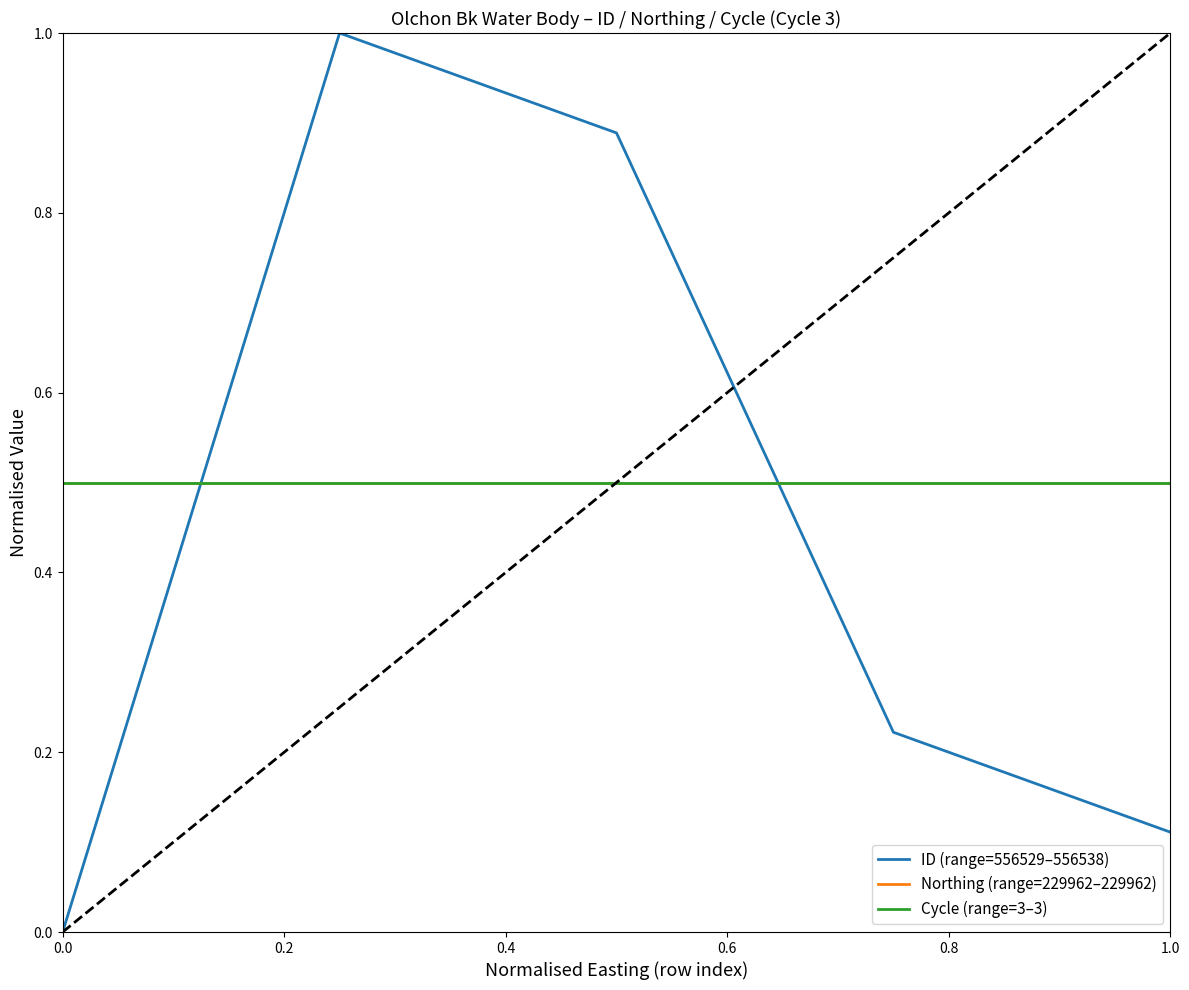

Does the chart have visible grid lines?

No